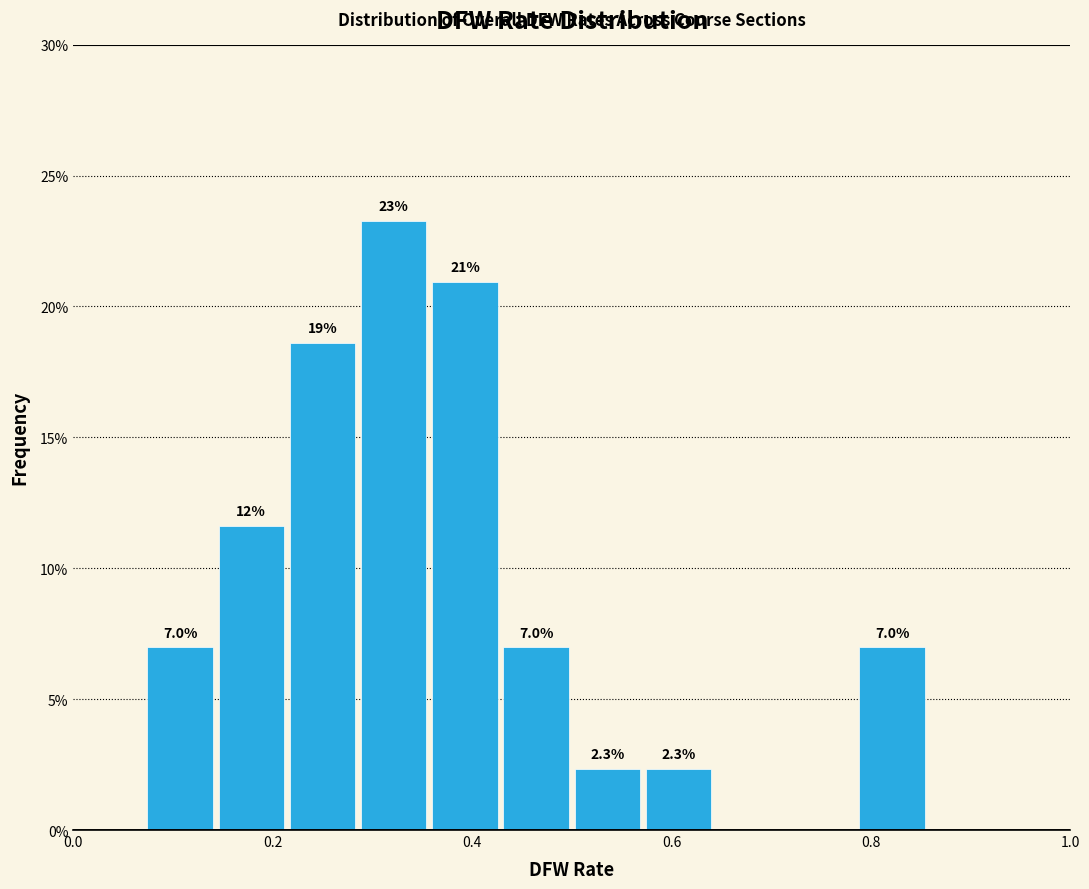

Around what value on the x-axis is the tallest bar? Give the approximate position of its centre, as read against the axis.

0.32